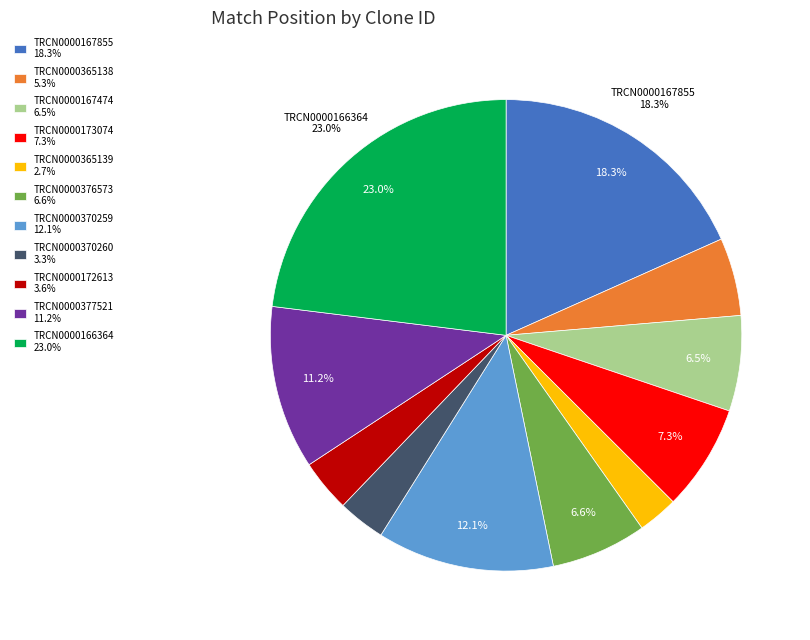

Count the number of slices in the pie.

11